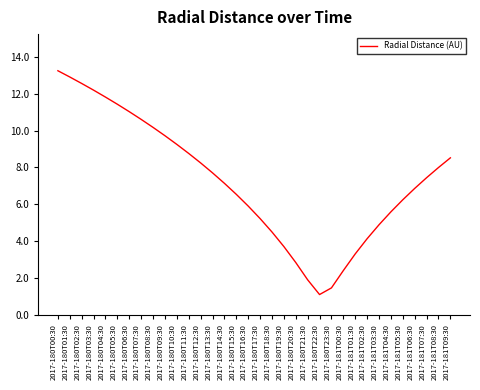

True or false: the data shows 7.1 at 2017-180T14:30.

True